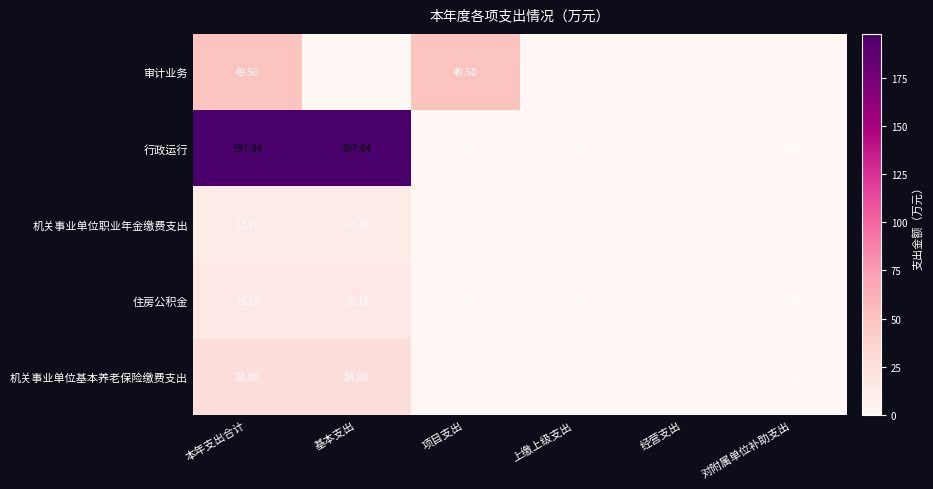

Rank the series by their maximum value, from lowest to highest.

机关事业单位职业年金缴费支出, 住房公积金, 机关事业单位基本养老保险缴费支出, 审计业务, 行政运行